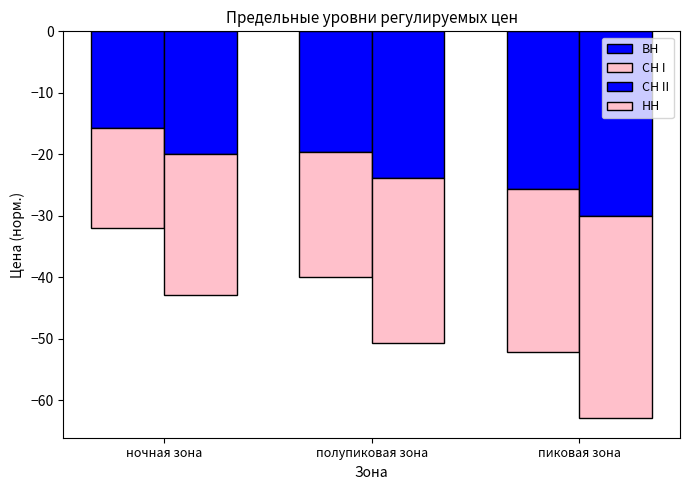

Is it true that НН equals -20.7 at пиковая зона?

False